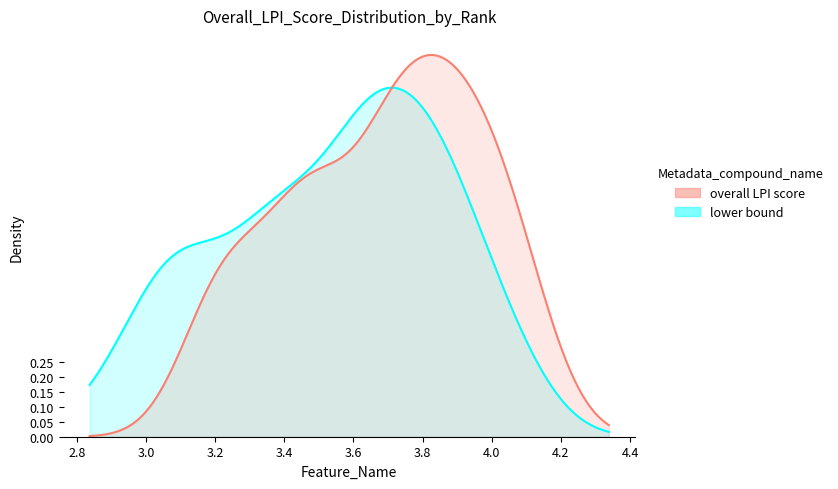

What is the maximum value shown in the chart?

4.3